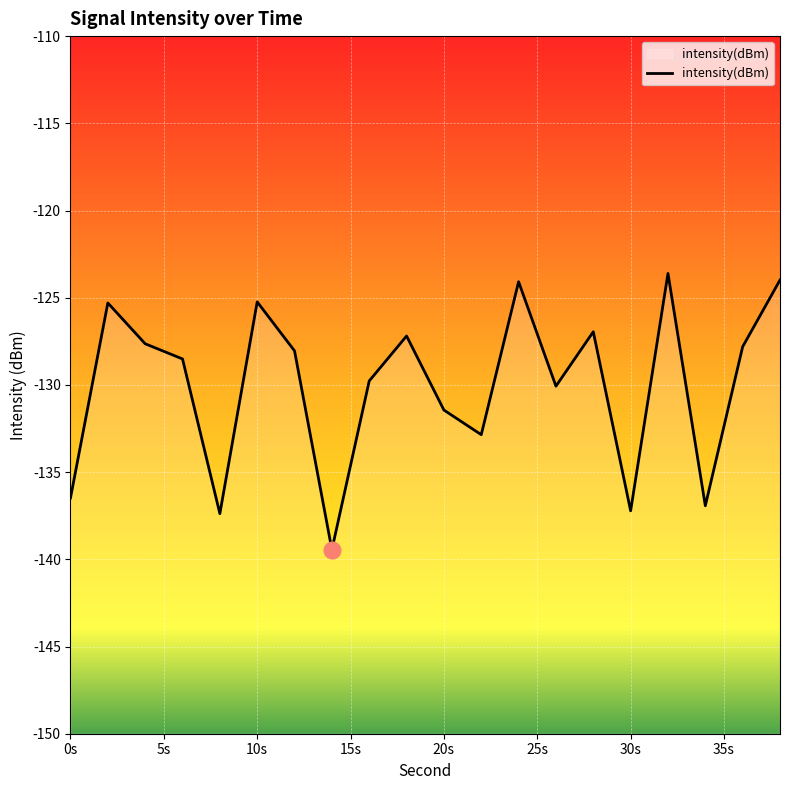

What is the maximum value shown in the chart?

-123.6